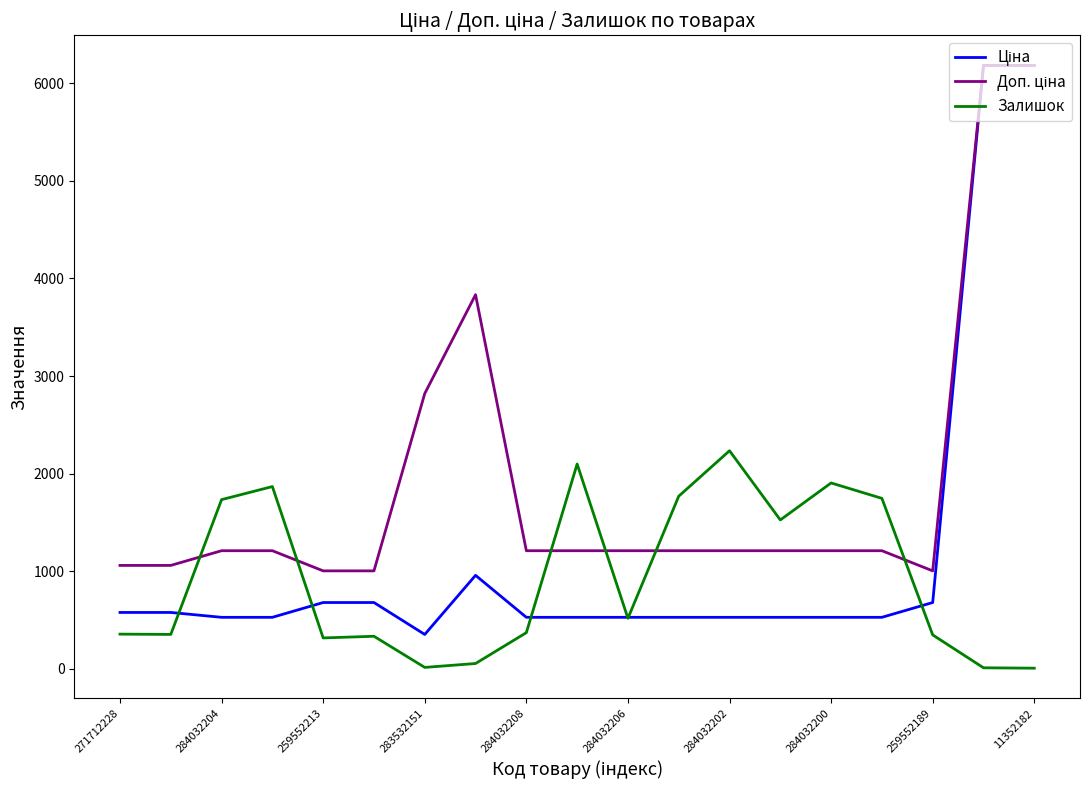

What is the maximum value shown in the chart?

6182.6